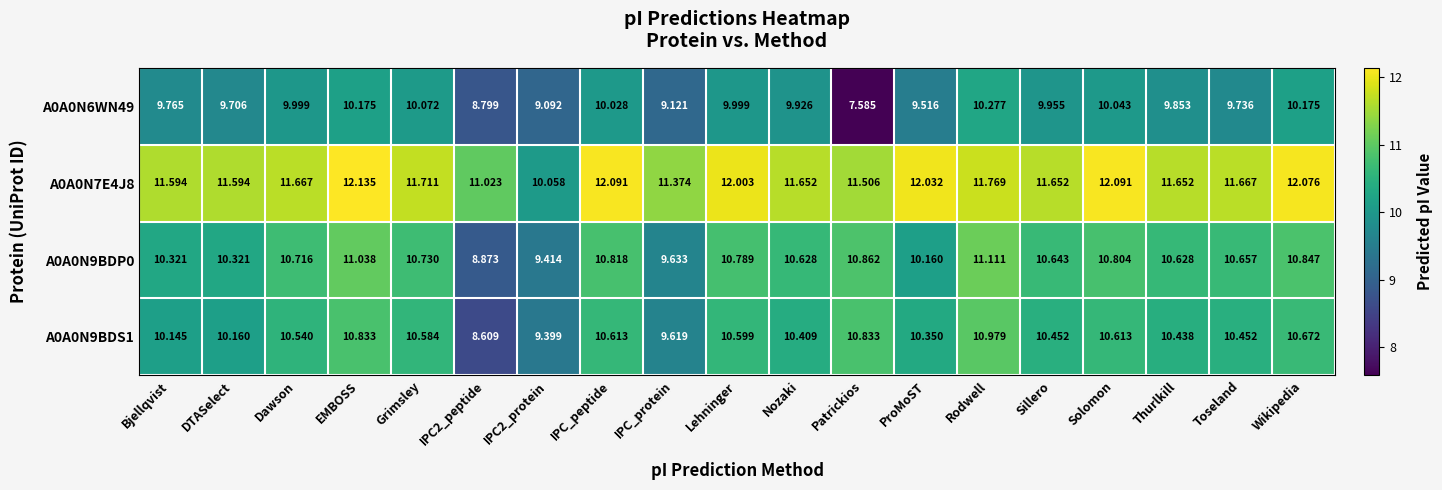

At how many categories does at least one series exceed 12?

6